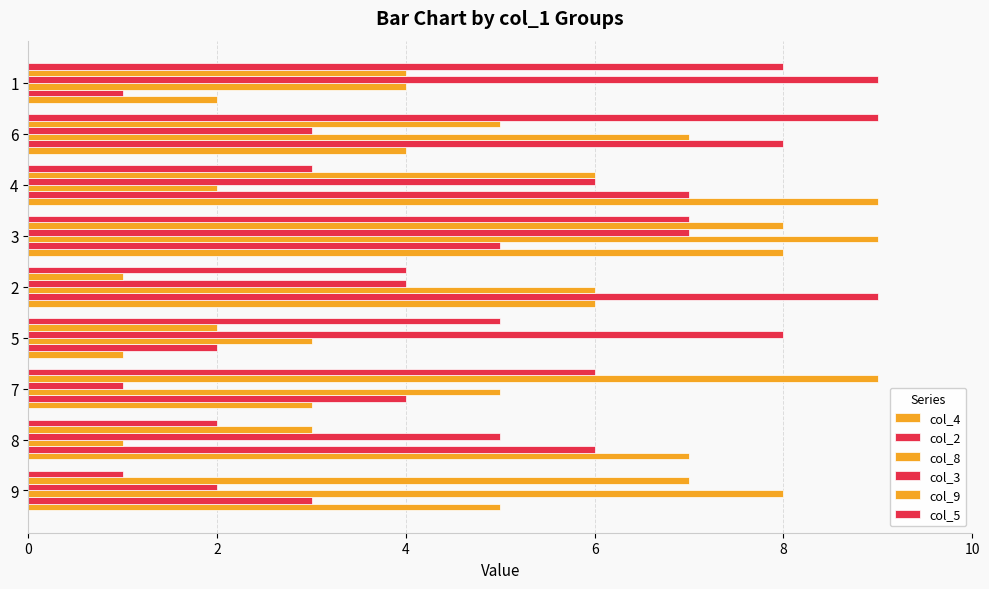

Reading left to right, transcribe all the data shown in this chart.

col_4: 5	7	3	1	6	8	9	4	2
col_2: 3	6	4	2	9	5	7	8	1
col_8: 8	1	5	3	6	9	2	7	4
col_3: 2	5	1	8	4	7	6	3	9
col_9: 7	3	9	2	1	8	6	5	4
col_5: 1	2	6	5	4	7	3	9	8